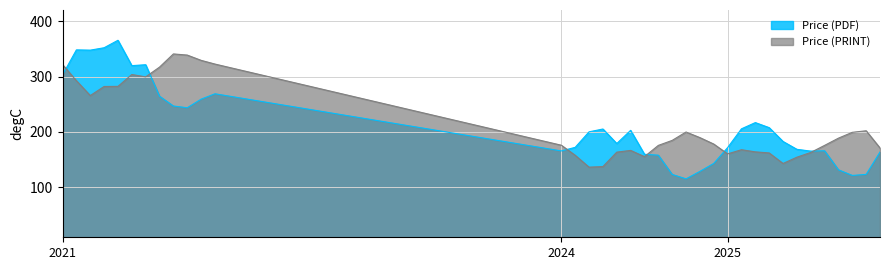

Is the value of Price (PDF) at 36 greater than the value of Price (PRINT) at 29?

Yes